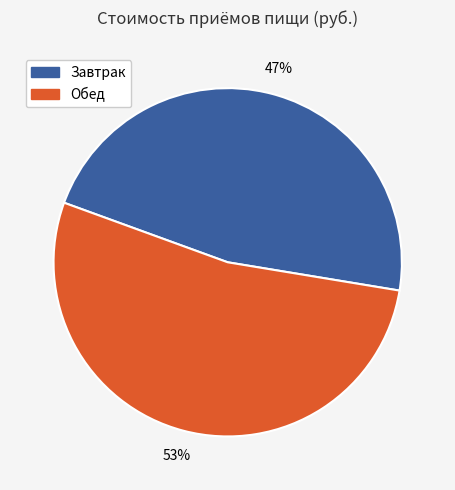

Which category has the biggest portion of the pie?

Обед